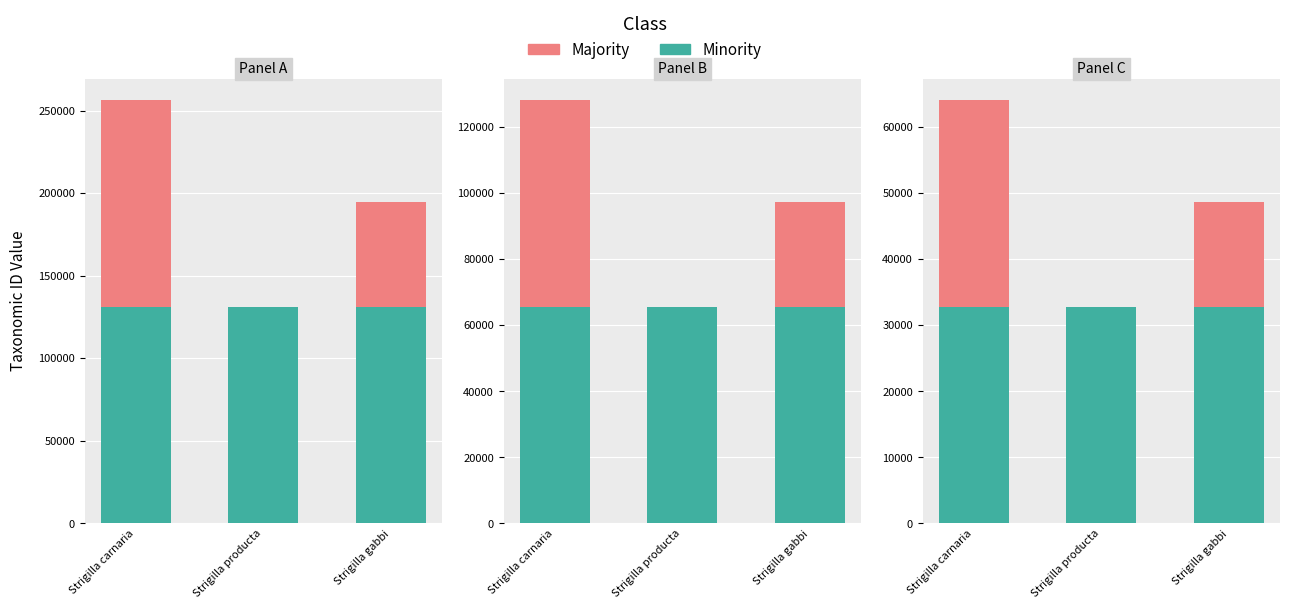

Where does the Majority series first go above 48601?

Strigilla carnaria